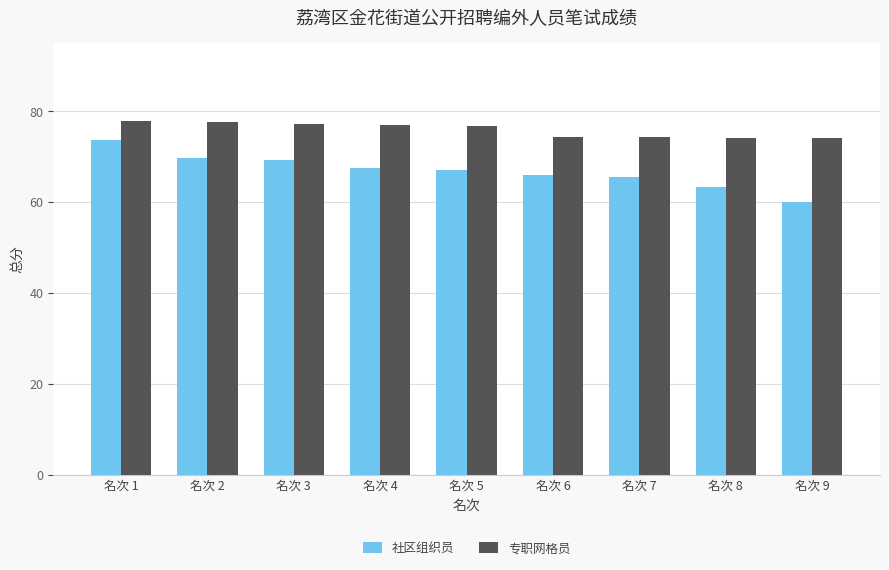

At which label does 社区组织员 reach its minimum?

名次 9